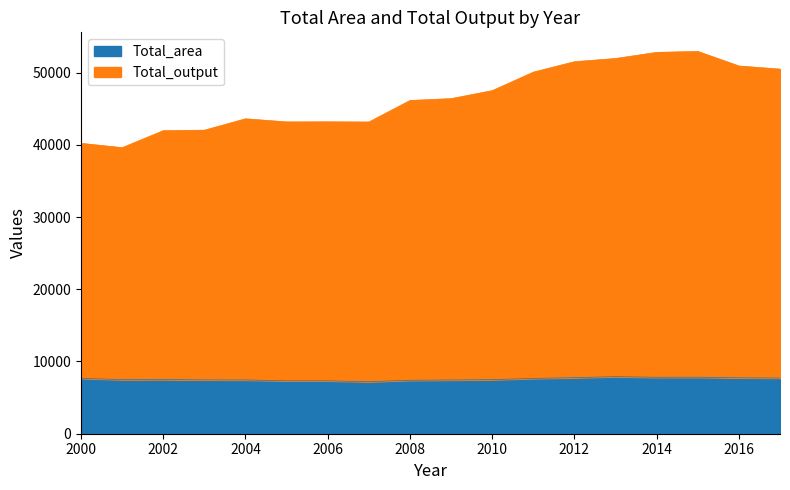

Reading left to right, transcribe all the data shown in this chart.

Total_area: 2000=7666.3	2001=7492.7	2002=7504.3	2003=7452.2	2004=7445.3	2005=7329.2	2006=7324.8	2007=7207.4	2008=7400.2	2009=7437.2	2010=7489.4	2011=7655.4	2012=7761.2	2013=7902.5	2014=7816.2	2015=7828.0	2016=7737.1	2017=7708.7
Total_output: 2000=40195.8	2001=39601.1	2002=41951.5	2003=42021.0	2004=43594.2	2005=43162.1	2006=43174.3	2007=43150.1	2008=46130.0	2009=46387.4	2010=47495.0	2011=50053.9	2012=51499.0	2013=51941.6	2014=52790.8	2015=52919.0	2016=50902.2	2017=50472.1